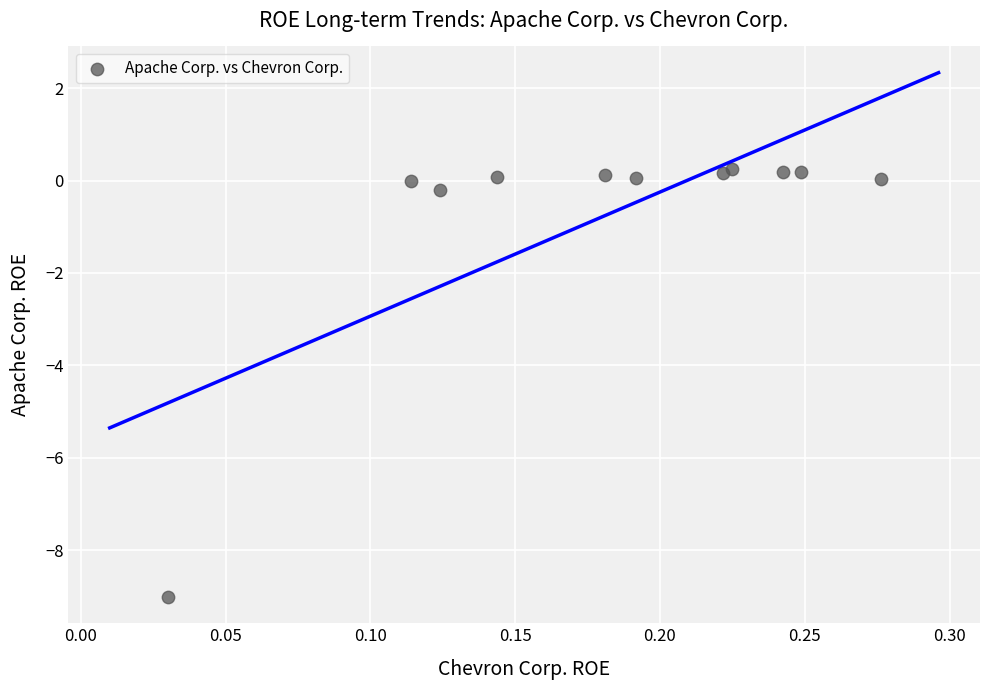

What is the average Y value?

-0.7